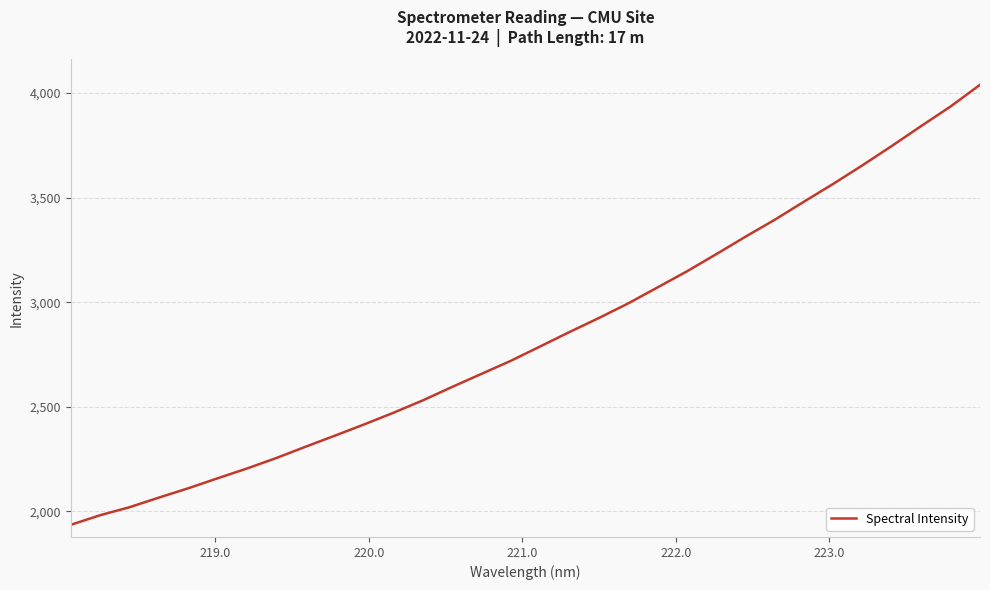

What is the difference between the maximum and minimum values?

2104.1